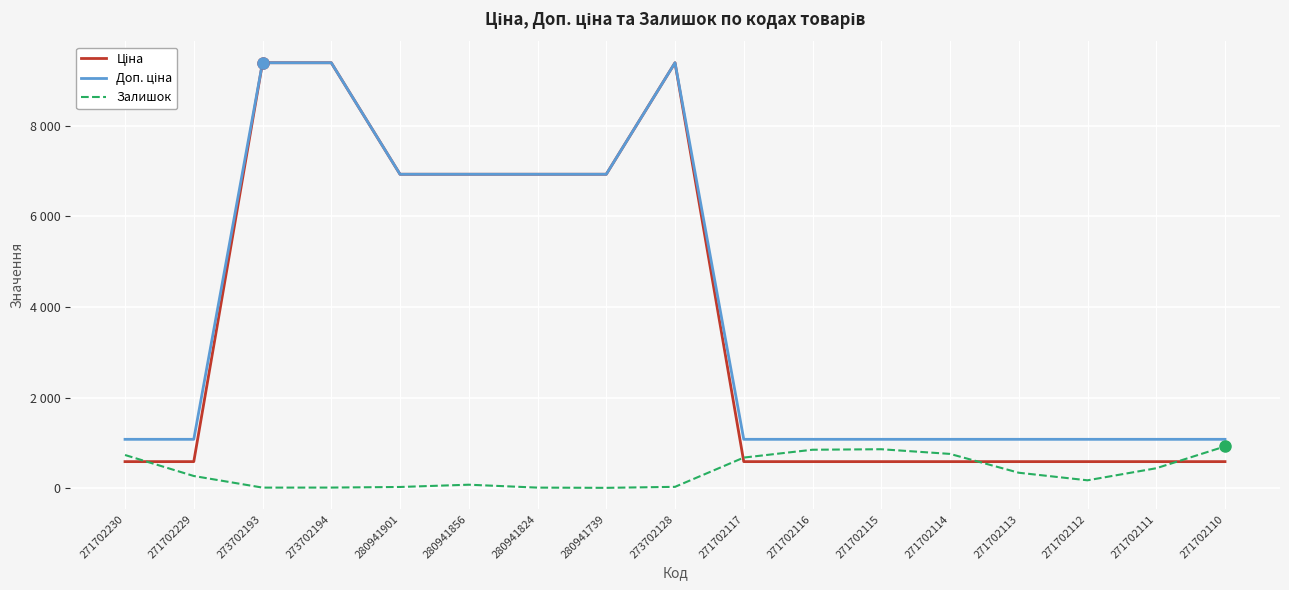

What is the spread (max minus min) of values at 280941856?

6844.7